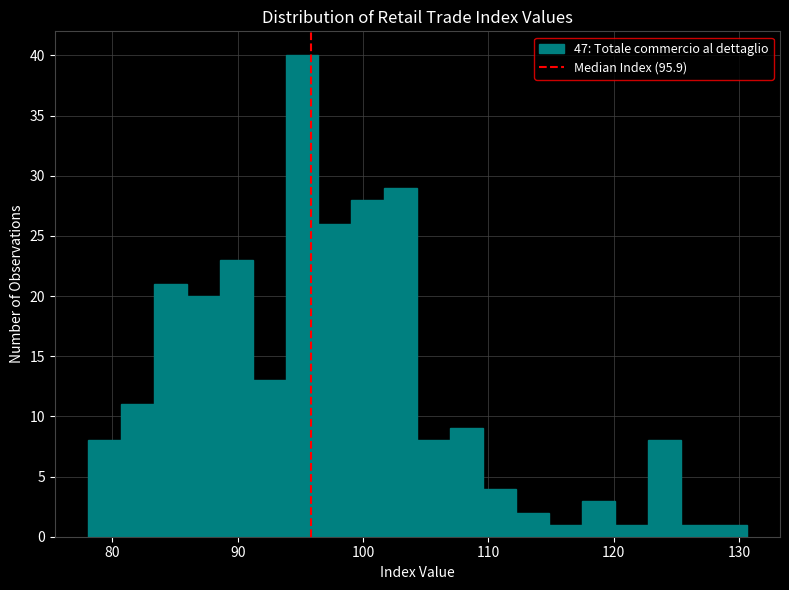

Around what value on the x-axis is the tallest bar? Give the approximate position of its centre, as read against the axis.

95